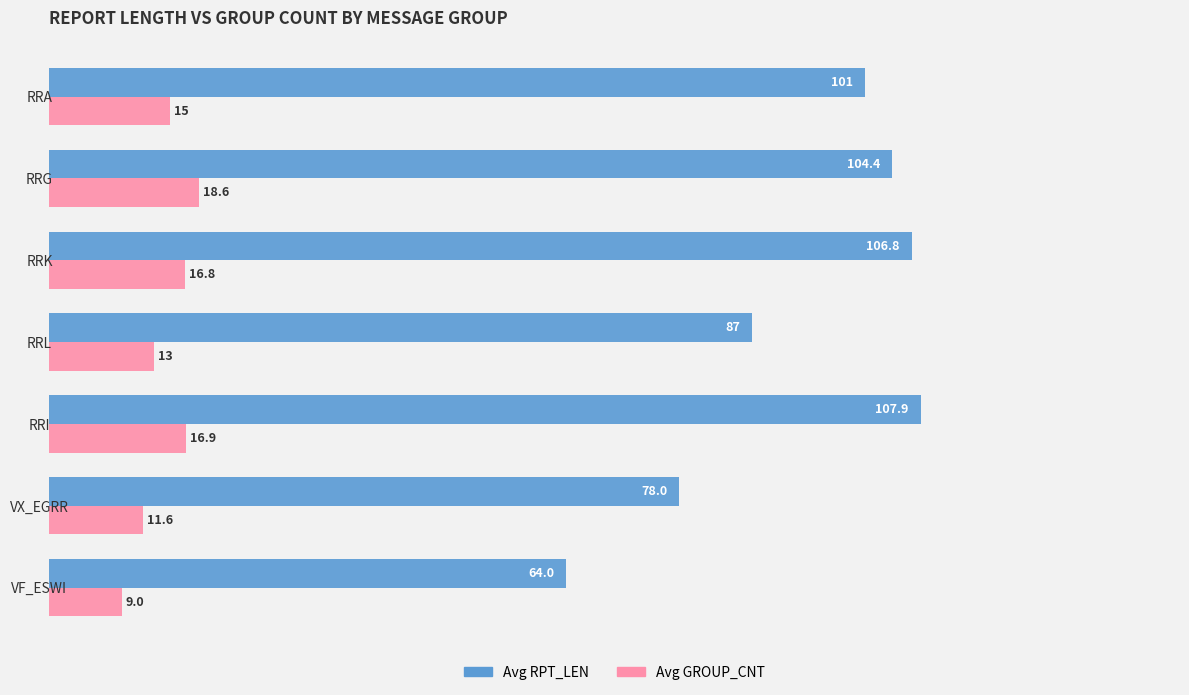

Count the number of categories in the chart.

7